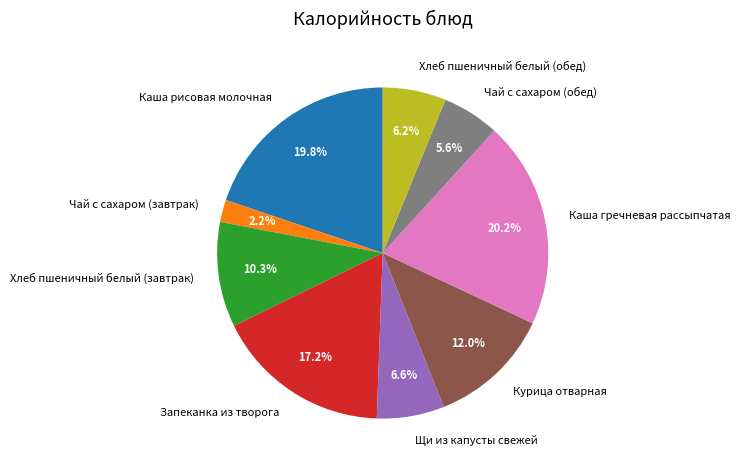

Count the number of slices in the pie.

9